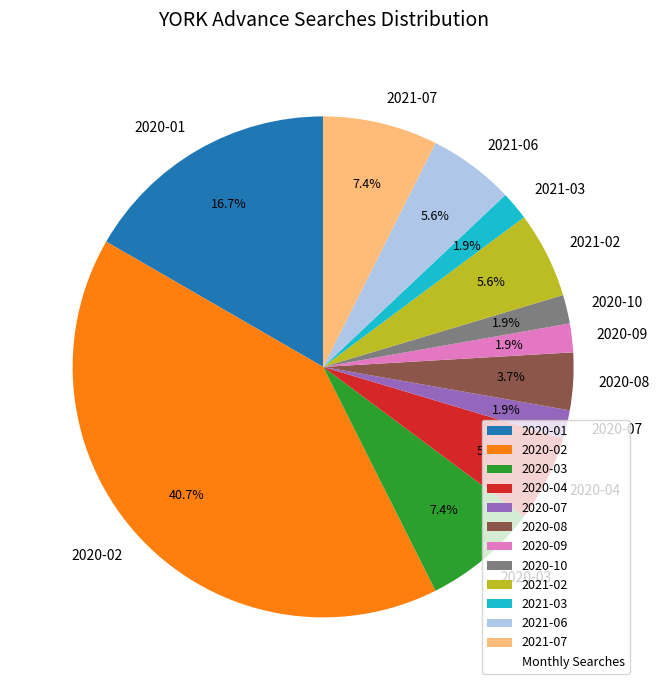

Is 2020-01 the majority of the pie?

No